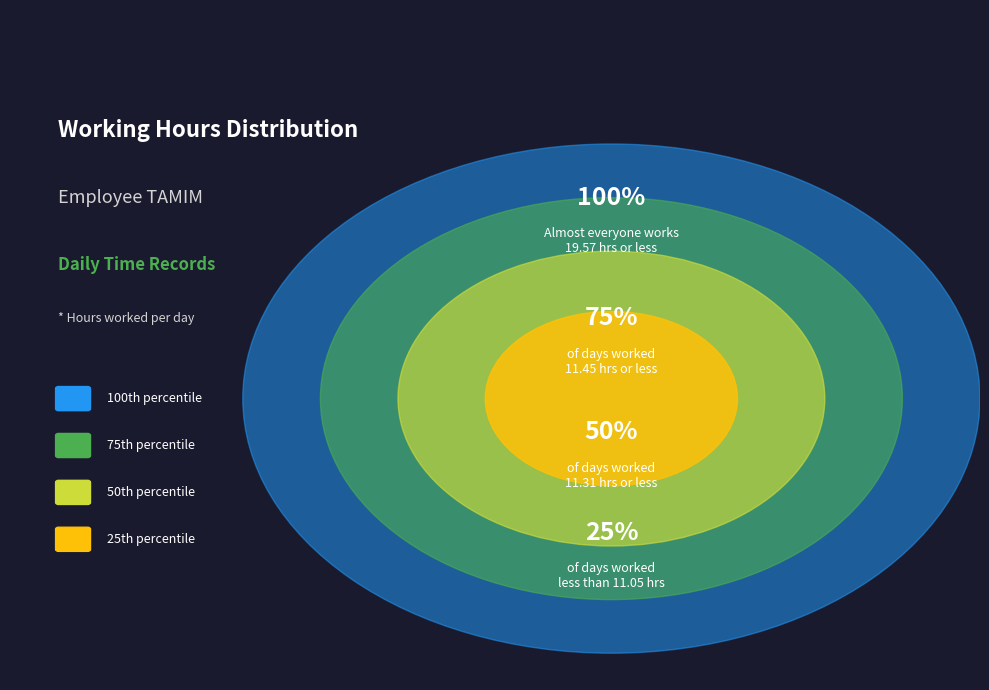

True or false: 20-Tue accounts for 12% of the total.

False